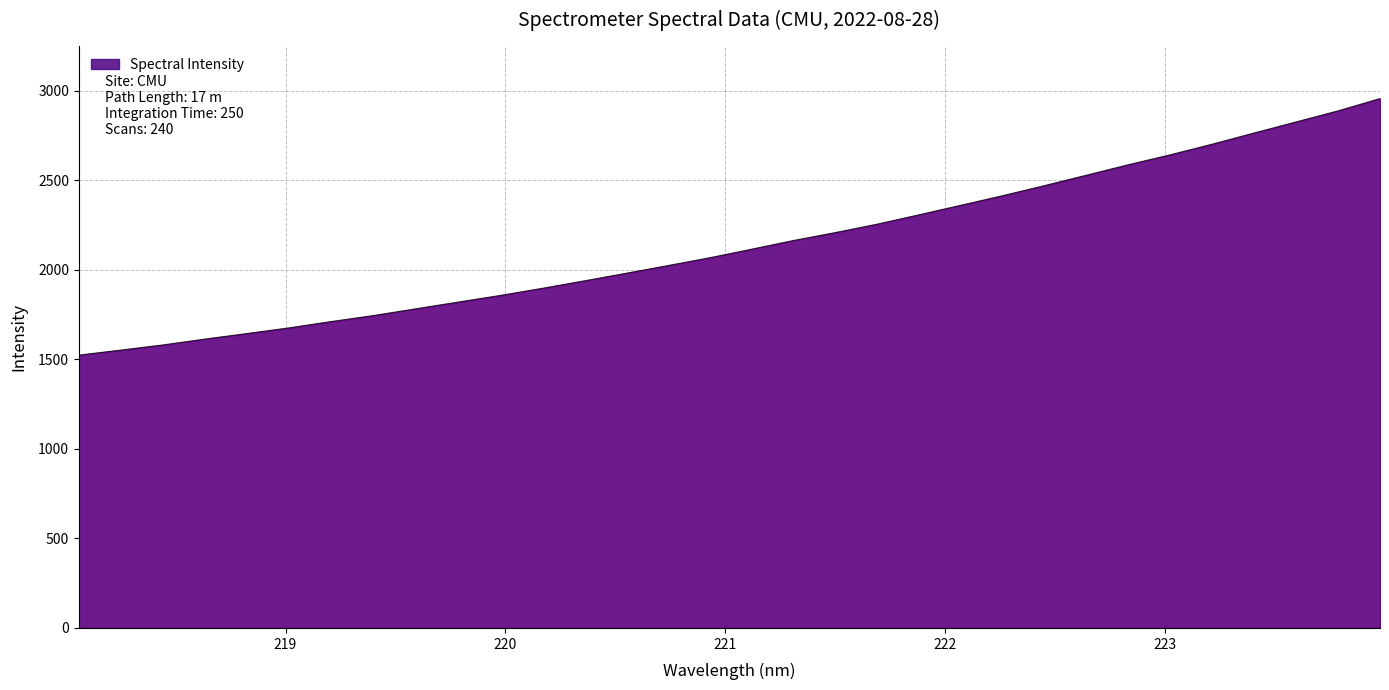

How many values exceed 2115?

16